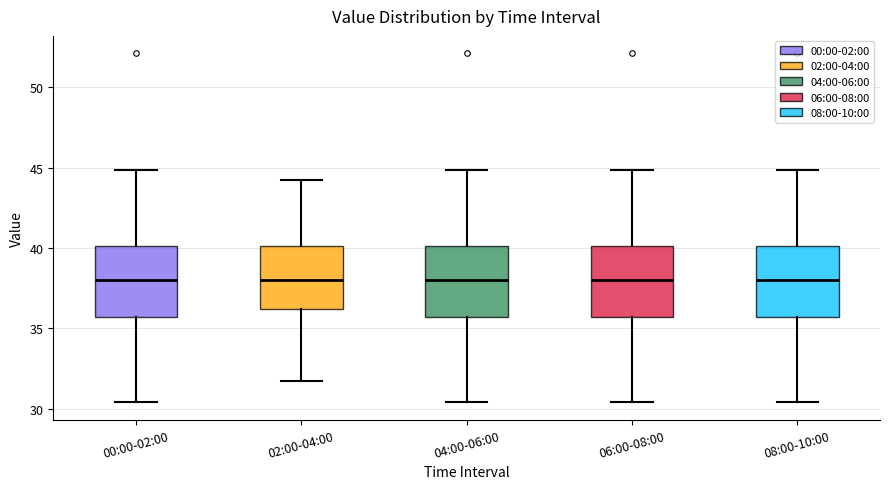

Where does the upper whisker of the box for 04:00-06:00 end on the y-axis? The values are not printed on the chart, so give them approximately, as read against the axis.

45.0